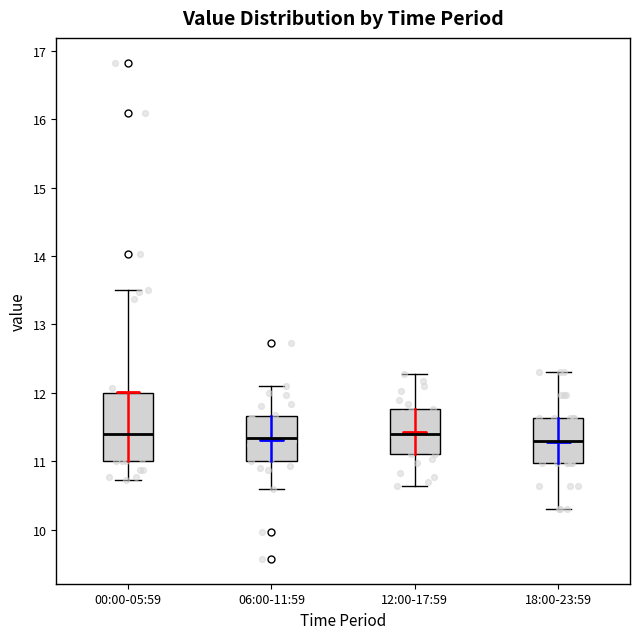

Comparing the boxes themselves (not the whiskers), which one is the tallest?

00:00-05:59